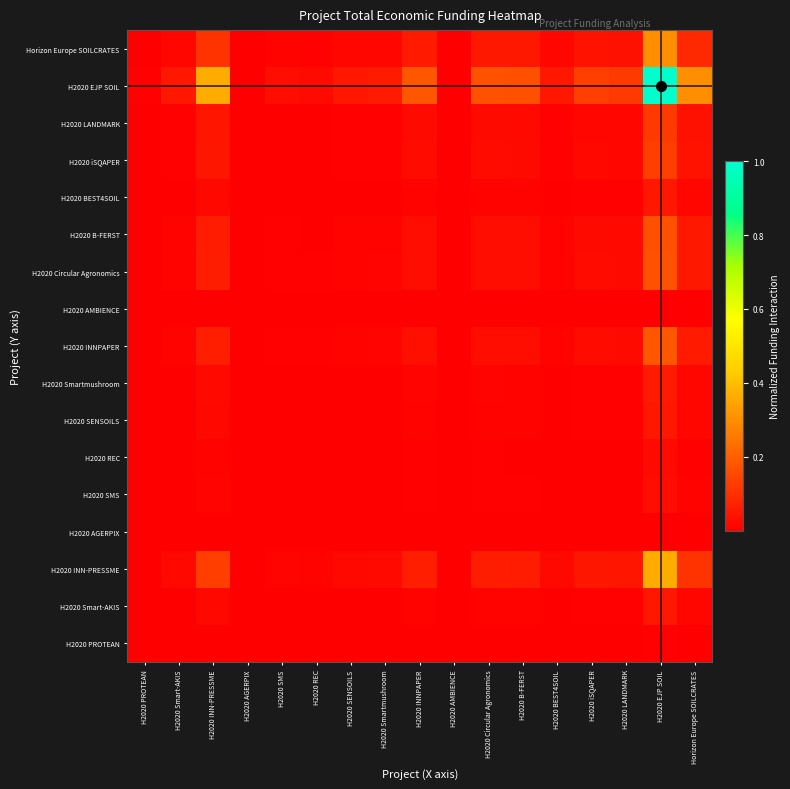

Rank the series by their maximum value, from highest to lowest.

H2020 EJP SOIL, H2020 INN-PRESSME, Horizon Europe SOILCRATES, H2020 INNPAPER, H2020 Circular Agronomics, H2020 B-FERST, H2020 iSQAPER, H2020 LANDMARK, H2020 Smartmushroom, H2020 BEST4SOIL, H2020 Smart-AKIS, H2020 SENSOILS, H2020 SMS, H2020 REC, H2020 PROTEAN, H2020 AGERPIX, H2020 AMBIENCE